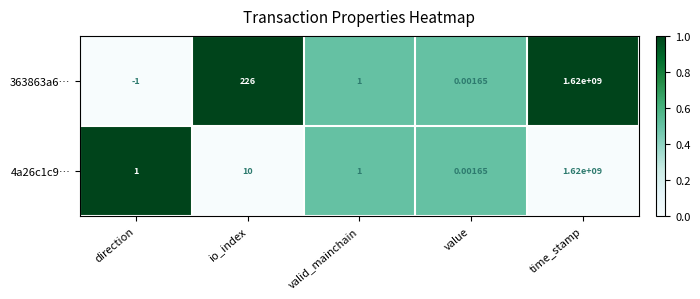

At which label is 363863a6… closest to 809999999?

io_index